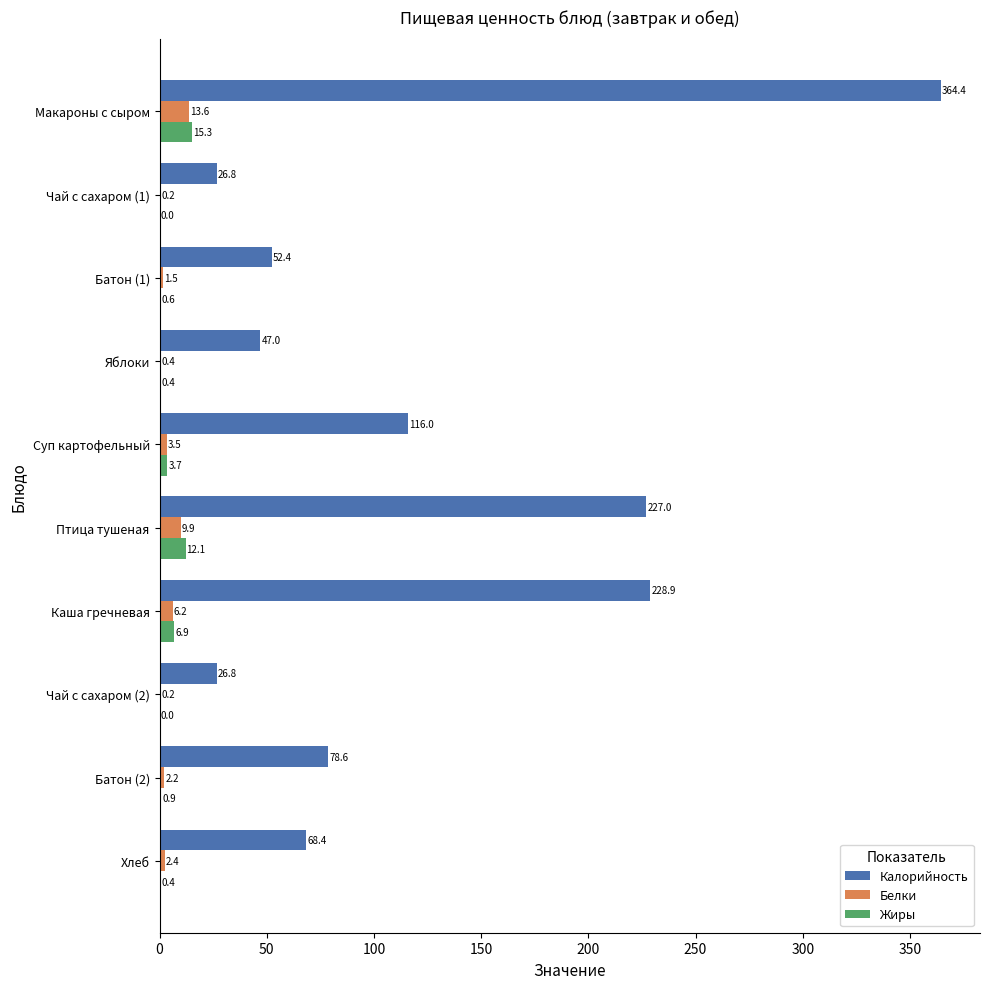

Which series changed the most between Каша гречневая and Хлеб?

Калорийность